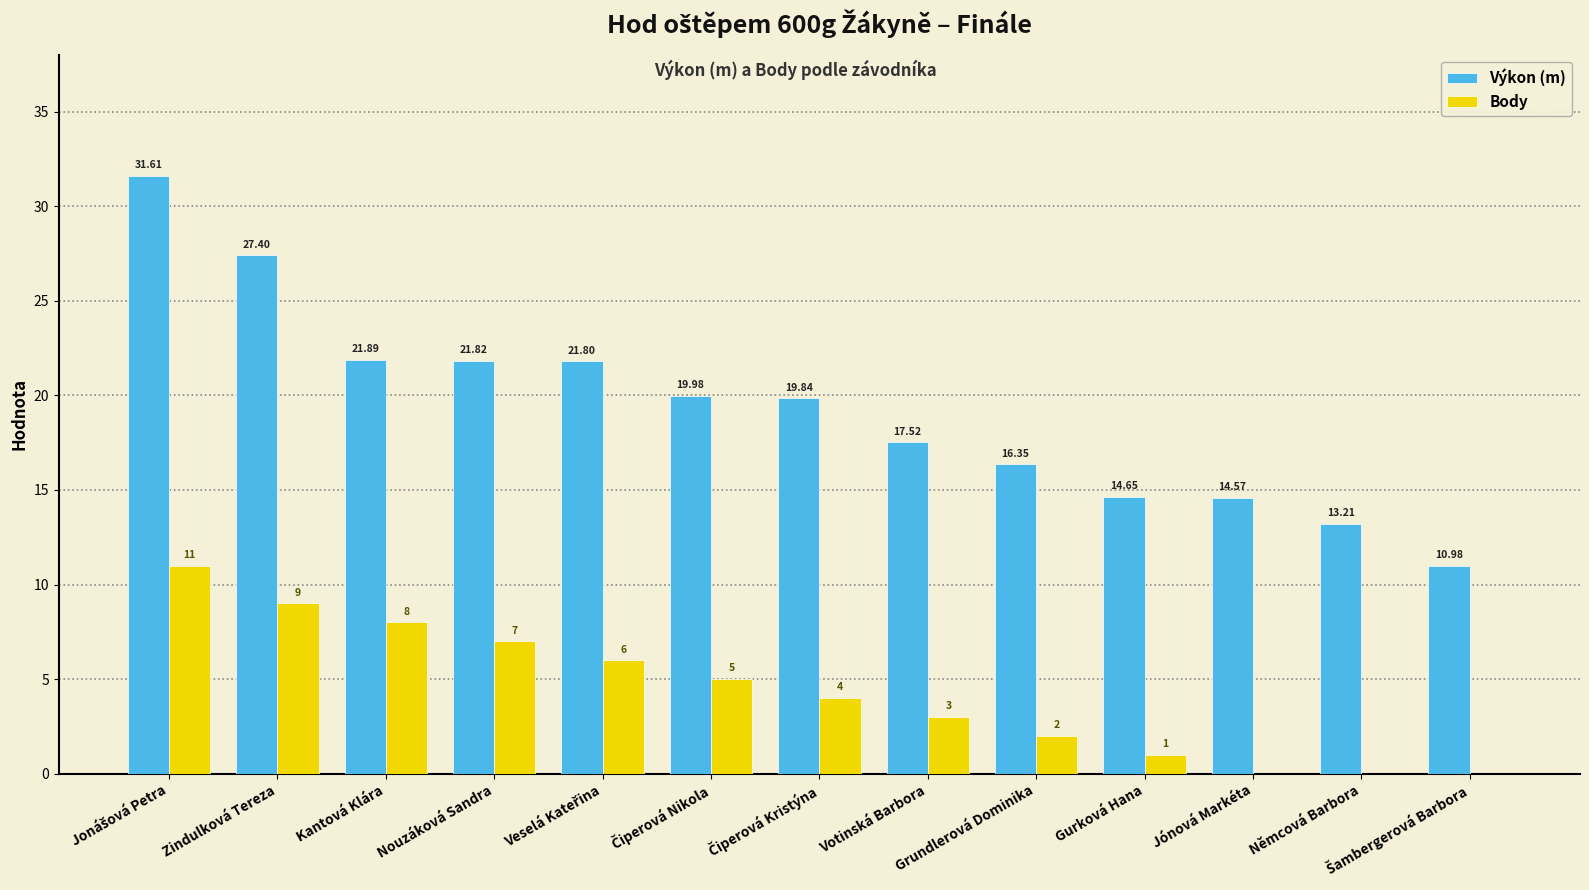

What is the sum of the Body values at Zindulková Tereza and Votinská Barbora?

12.0